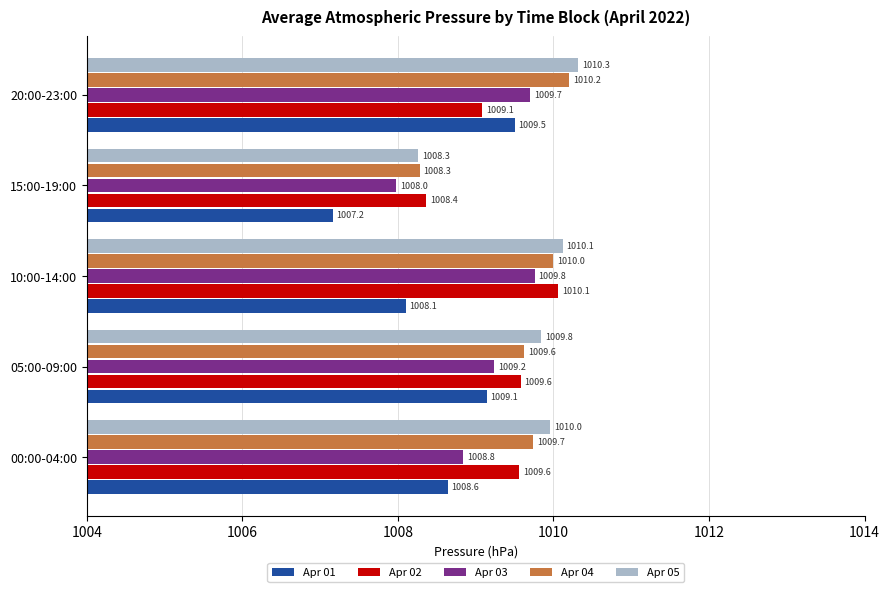

Rank the series by their maximum value, from lowest to highest.

Apr 01, Apr 03, Apr 02, Apr 04, Apr 05